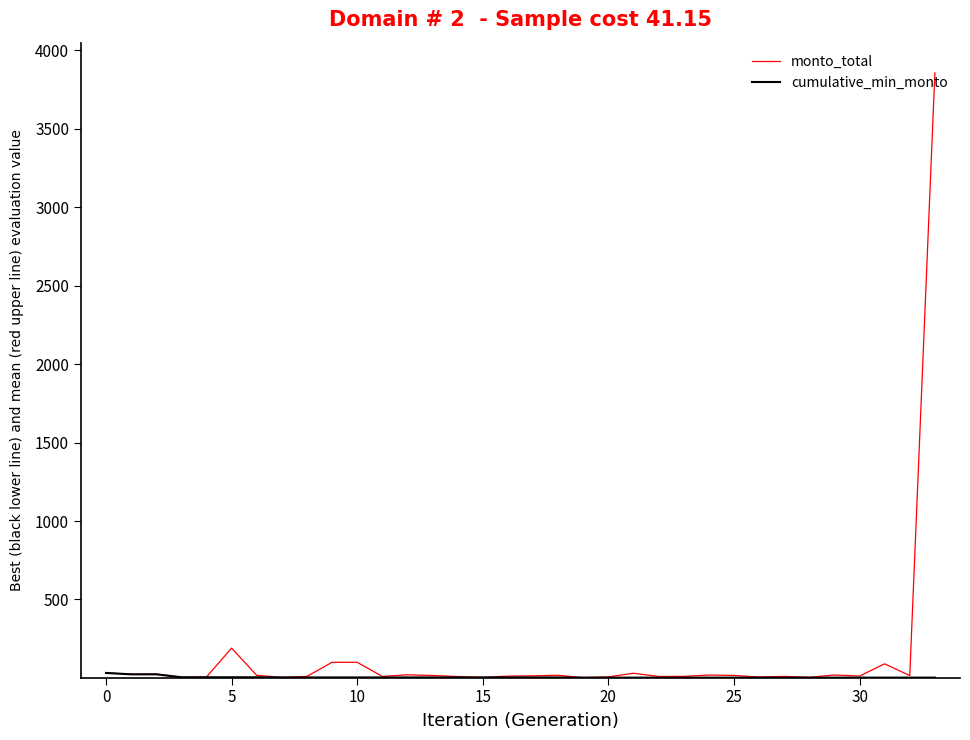

Which series has the largest range (max minus min)?

monto_total